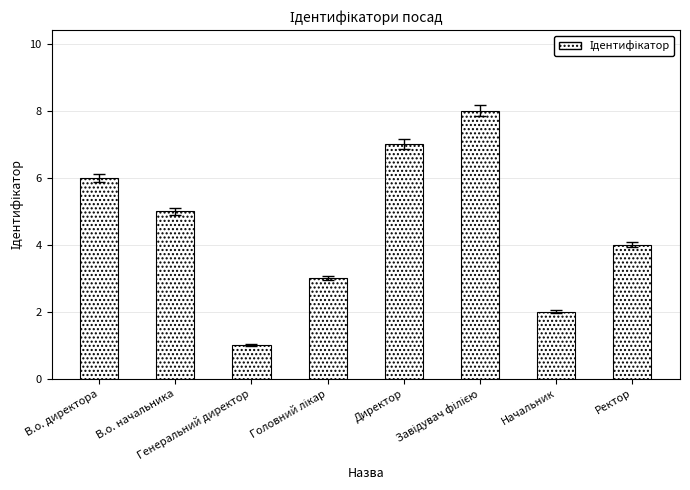

Reading left to right, what are all the values shown in this chart?

6	5	1	3	7	8	2	4